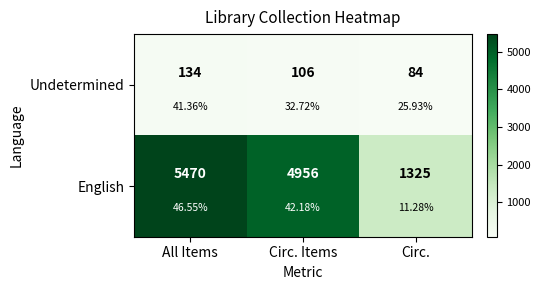

What is the minimum value shown in the chart?

84